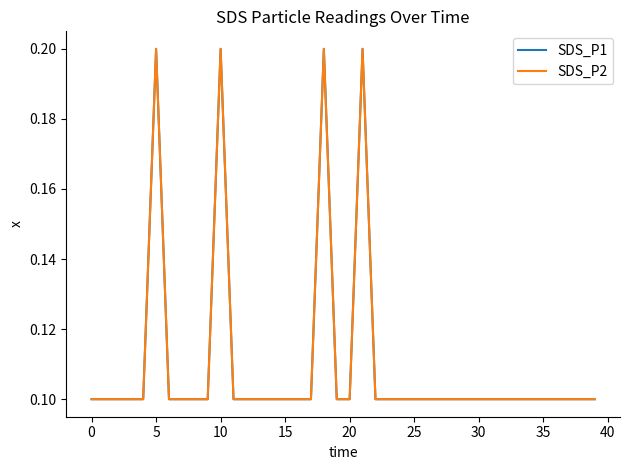

Is this an area chart (filled region under the line)?

No